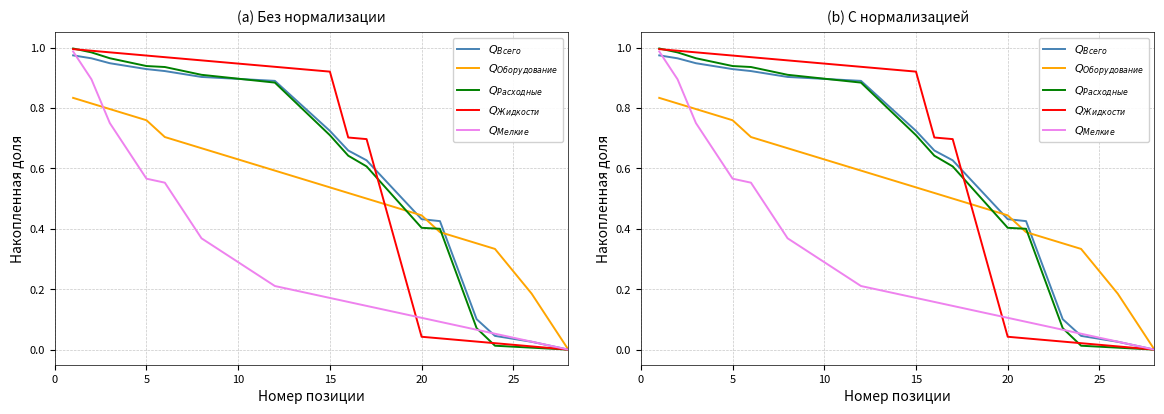

What is the difference between the maximum and minimum values in the $Q_{Расходные}$ series?

1.0